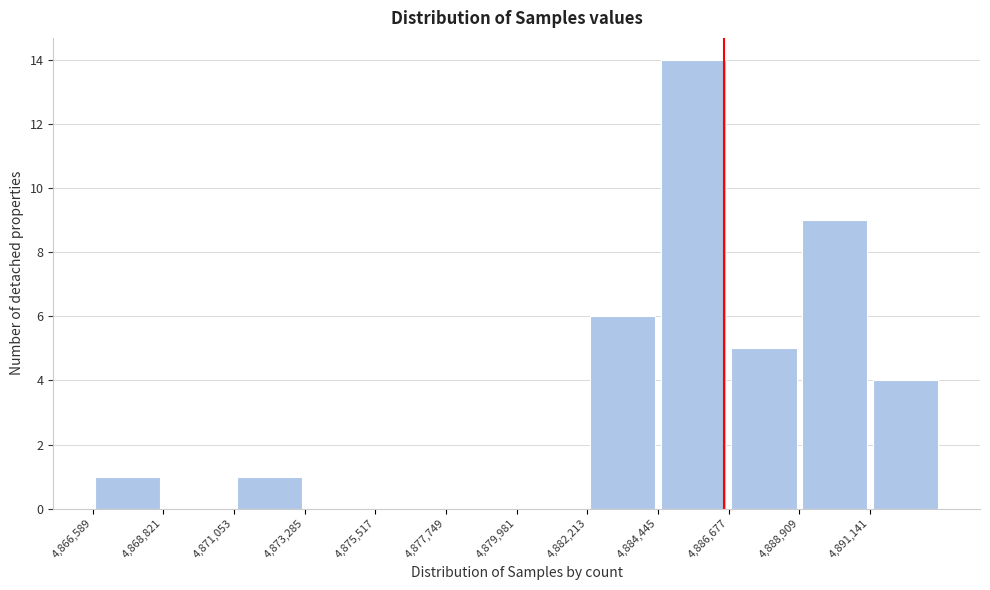

Reading left to right, transcribe this chart: for each bar, give the range it covers on the x-axis and its height. Neither the bar edges nor the heights are printed on the chart, so give them approximately, as read against the axes.

4866500 to 4869000: 1
4869000 to 4871000: 0
4871000 to 4873500: 1
4873500 to 4875500: 0
4875500 to 4877500: 0
4877500 to 4880000: 0
4880000 to 4882000: 0
4882000 to 4884500: 6
4884500 to 4886500: 14
4886500 to 4889000: 5
4889000 to 4891000: 9
4891000 to 4893500: 4